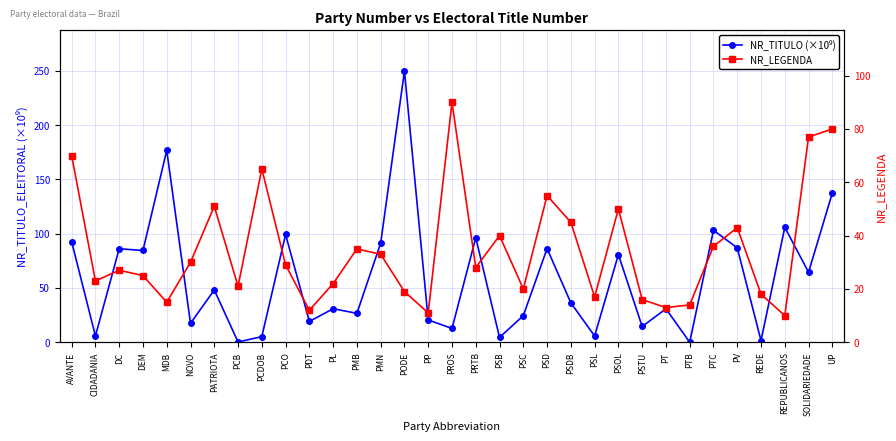

True or false: NR_LEGENDA and NR_TITULO (×10⁹) intersect in this chart.

True